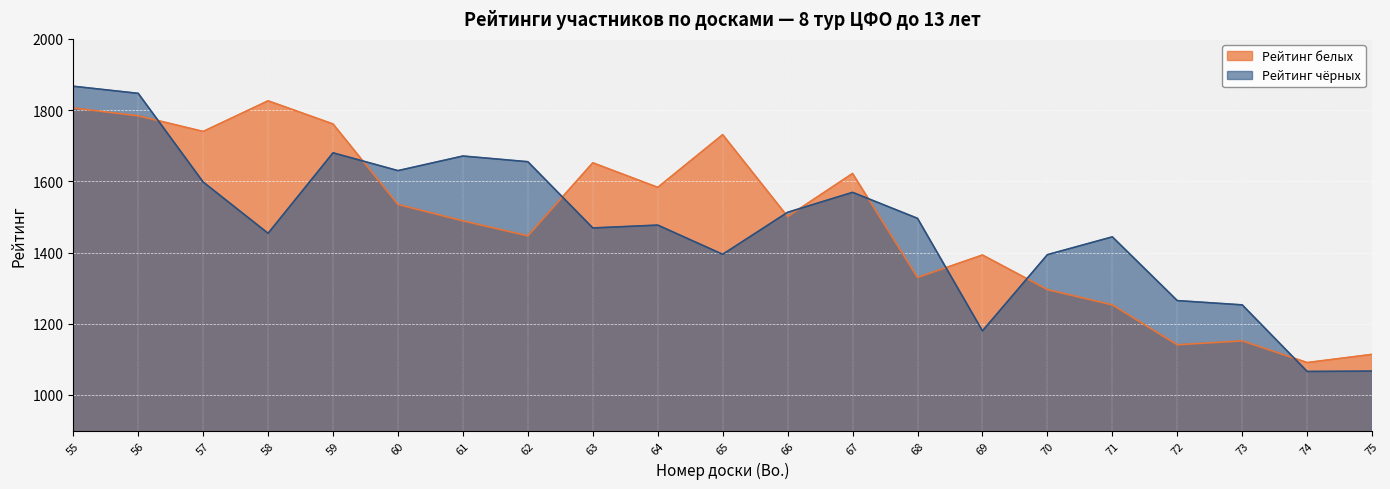

Between 61 and 69, which series saw the biggest shift?

Рейтинг чёрных